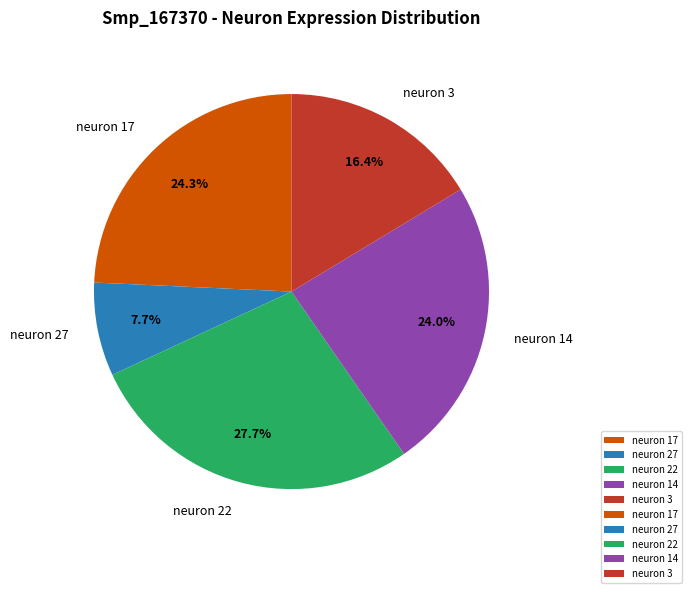

To the nearest percent, what is the combined percentage of neuron 14 and neuron 3?

40%